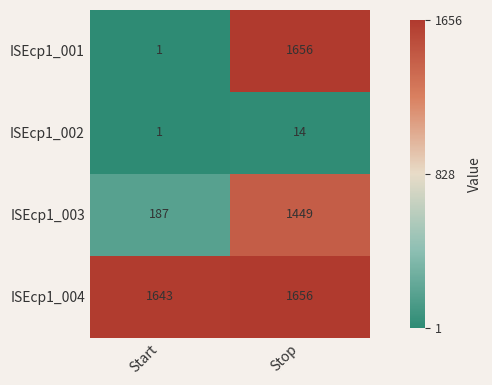

Reading left to right, what are all the values shown in this chart?

ISEcp1_001: Start=1	Stop=1656
ISEcp1_002: Start=1	Stop=14
ISEcp1_003: Start=187	Stop=1449
ISEcp1_004: Start=1643	Stop=1656